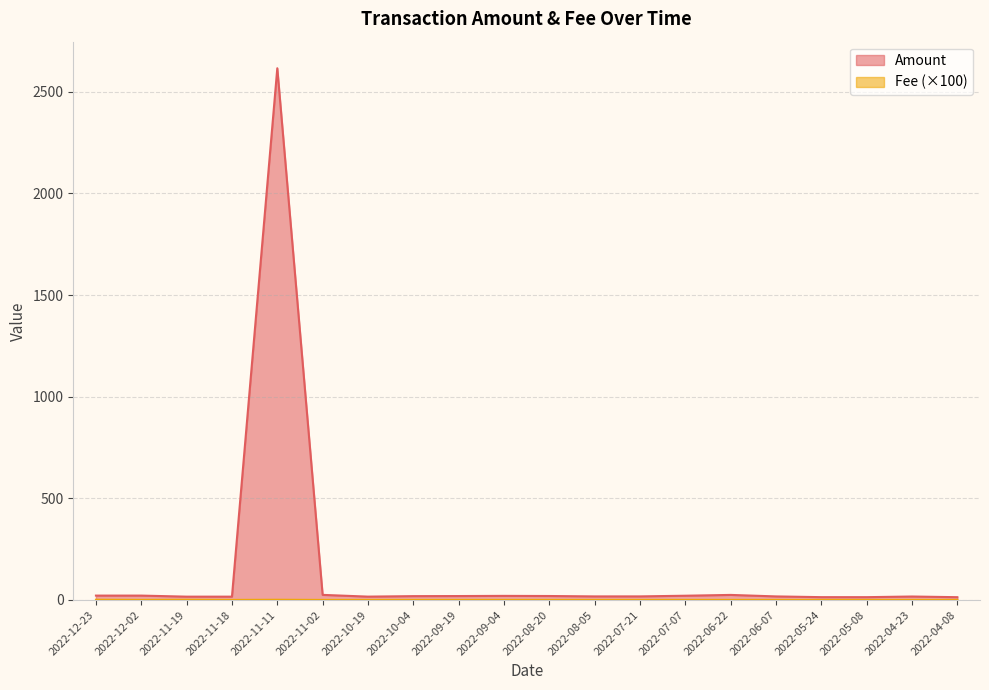

What are all the series names shown in the legend?

Amount, Fee